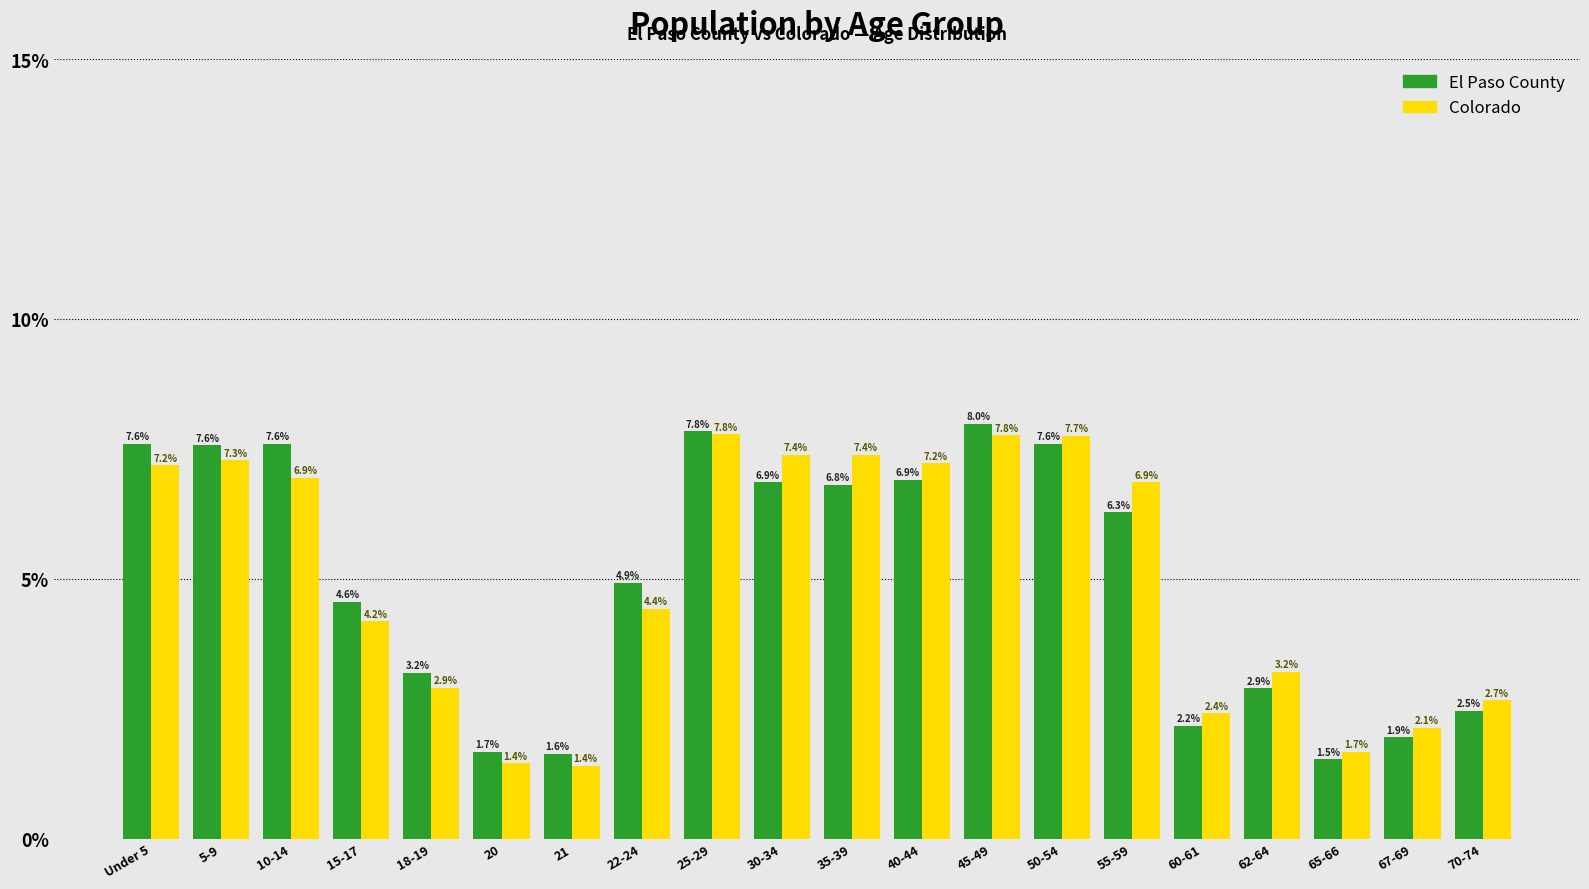

Reading left to right, list all the values displayed in this chart.

El Paso County: Under 5=7.6	5-9=7.6	10-14=7.6	15-17=4.6	18-19=3.2	20=1.7	21=1.6	22-24=4.9	25-29=7.8	30-34=6.9	35-39=6.8	40-44=6.9	45-49=8.0	50-54=7.6	55-59=6.3	60-61=2.2	62-64=2.9	65-66=1.5	67-69=1.9	70-74=2.5
Colorado: Under 5=7.2	5-9=7.3	10-14=6.9	15-17=4.2	18-19=2.9	20=1.4	21=1.4	22-24=4.4	25-29=7.8	30-34=7.4	35-39=7.4	40-44=7.2	45-49=7.8	50-54=7.7	55-59=6.9	60-61=2.4	62-64=3.2	65-66=1.7	67-69=2.1	70-74=2.7